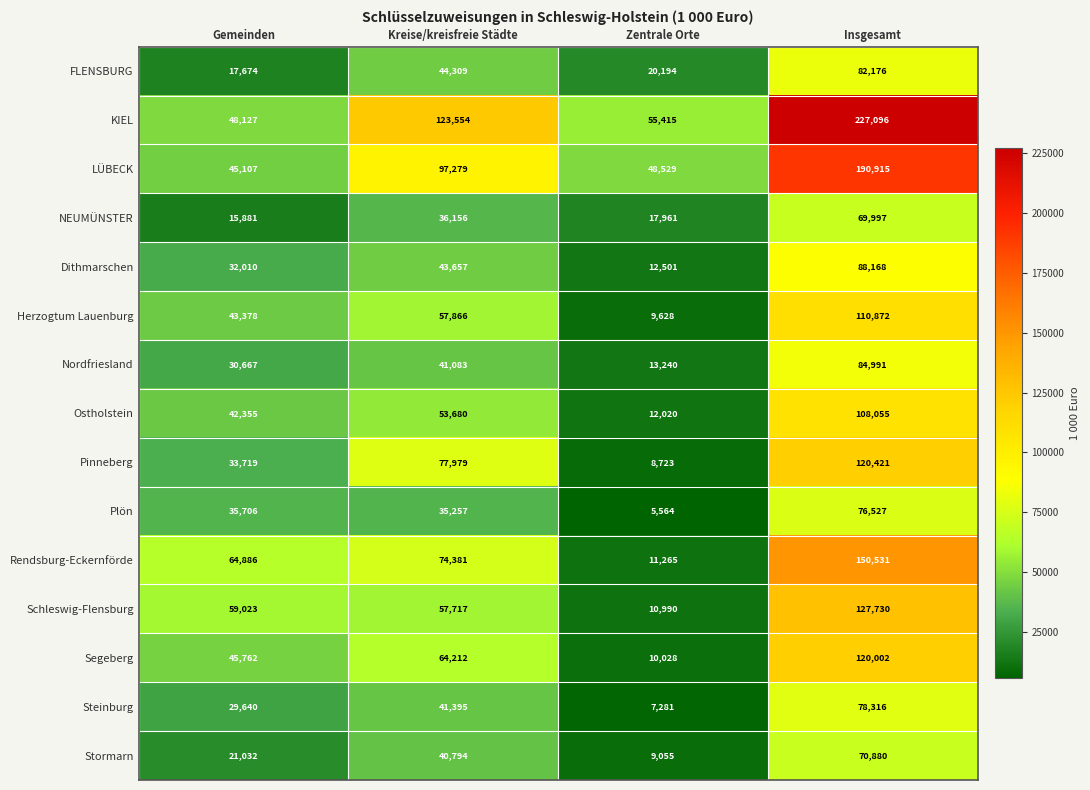

Which category has the highest value across all series?

Insgesamt